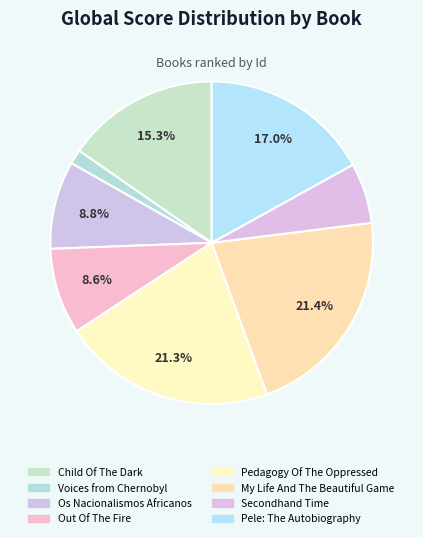

Which has a higher value, Pele: The Autobiography or Pedagogy Of The Oppressed?

Pedagogy Of The Oppressed